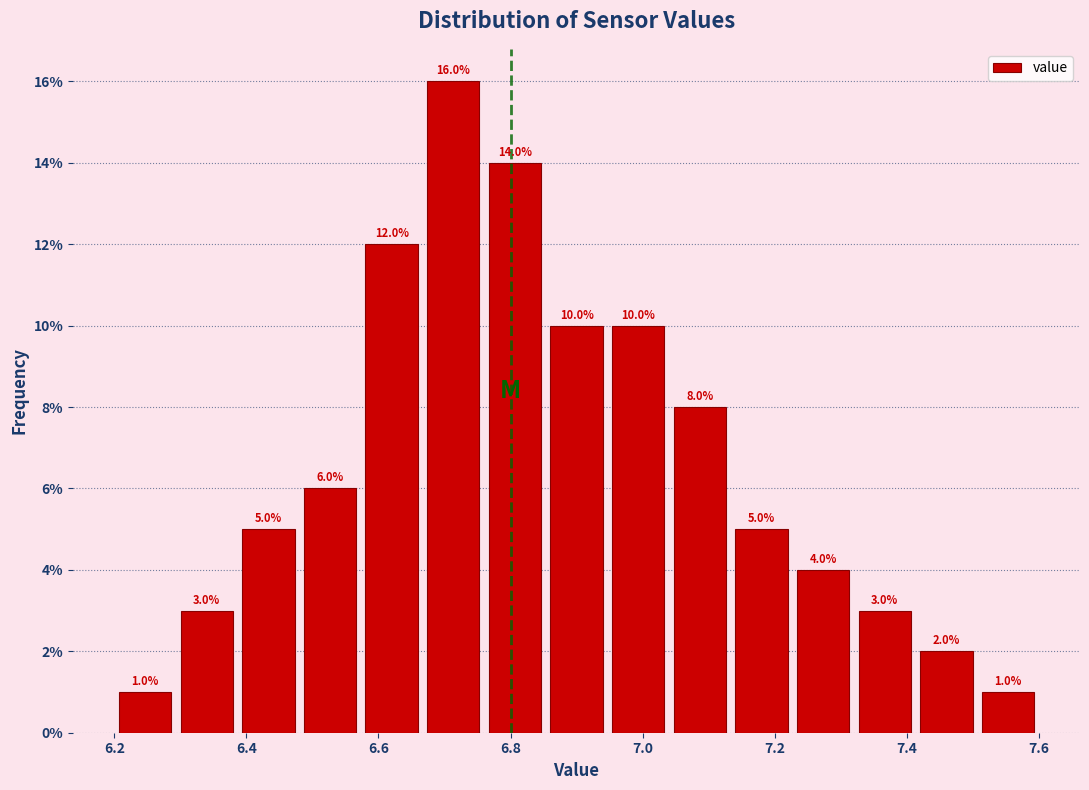

Reading left to right, transcribe this chart: for each bar, give the range it covers on the x-axis and its height. The bar edges are not printed on the chart, so give them approximately, as read against the axis.

6.20 to 6.30: 1.0
6.30 to 6.38: 3.0
6.38 to 6.48: 5.0
6.48 to 6.58: 6.0
6.58 to 6.66: 12.0
6.66 to 6.76: 16.0
6.76 to 6.86: 14.0
6.86 to 6.94: 10.0
6.94 to 7.04: 10.0
7.04 to 7.14: 8.0
7.14 to 7.22: 5.0
7.22 to 7.32: 4.0
7.32 to 7.42: 3.0
7.42 to 7.50: 2.0
7.50 to 7.60: 1.0